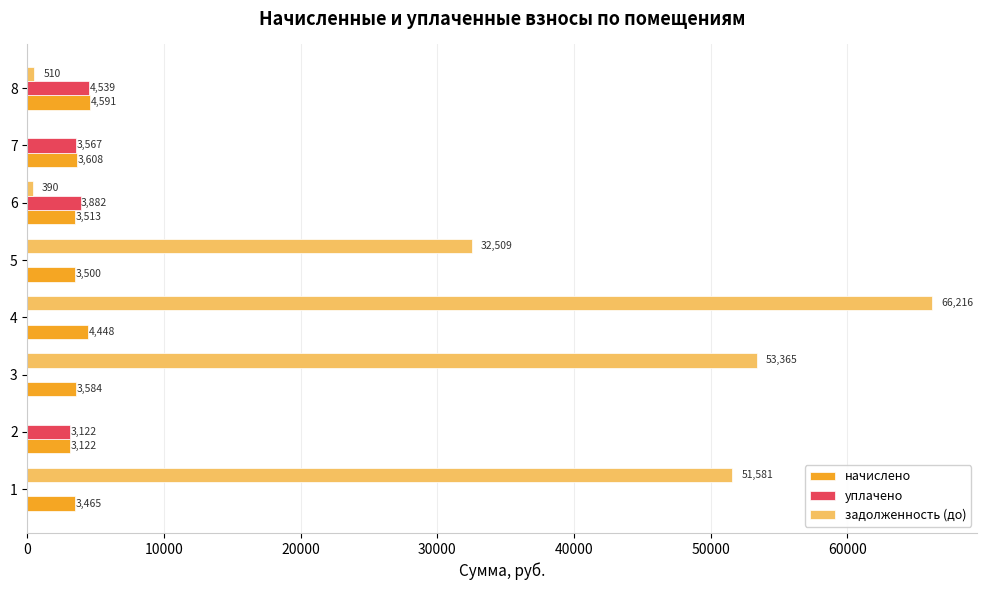

What are all the series names shown in the legend?

начислено, уплачено, задолженность (до)